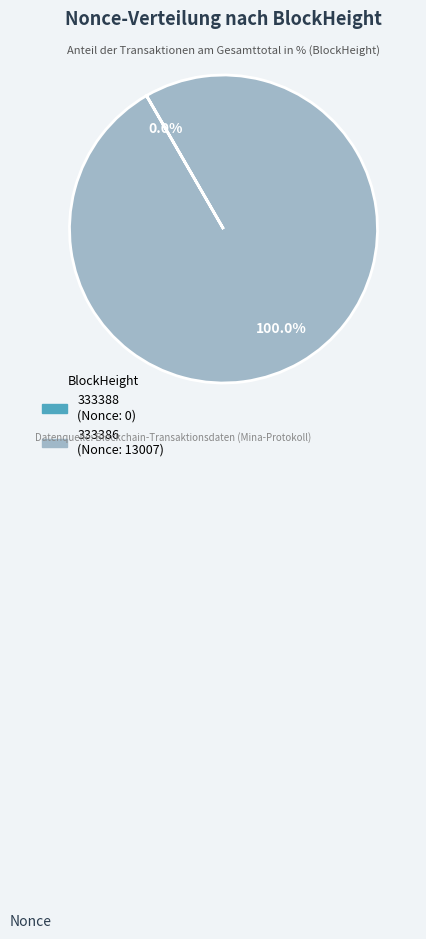

Which slice represents more than half of the pie?

333386